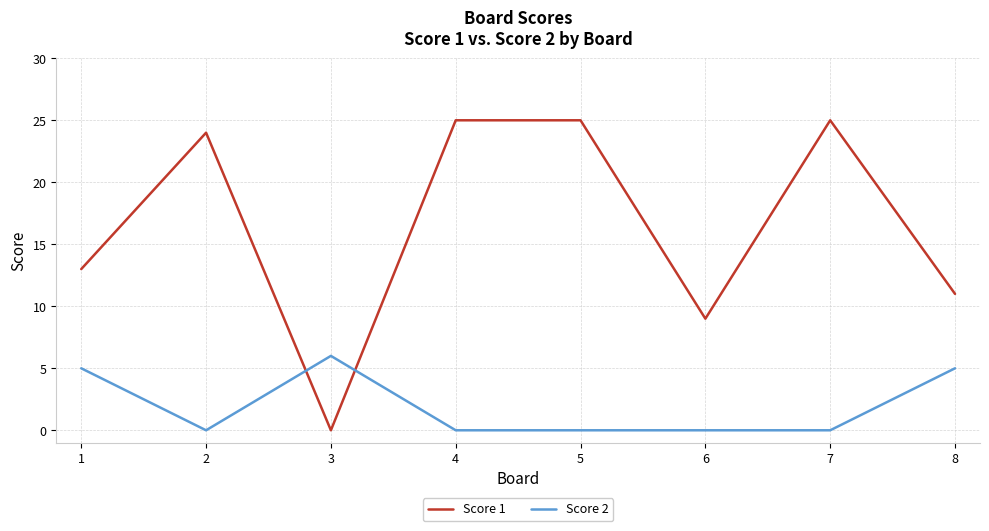

Which series ends up on top after the final intersection of Score 1 and Score 2?

Score 1